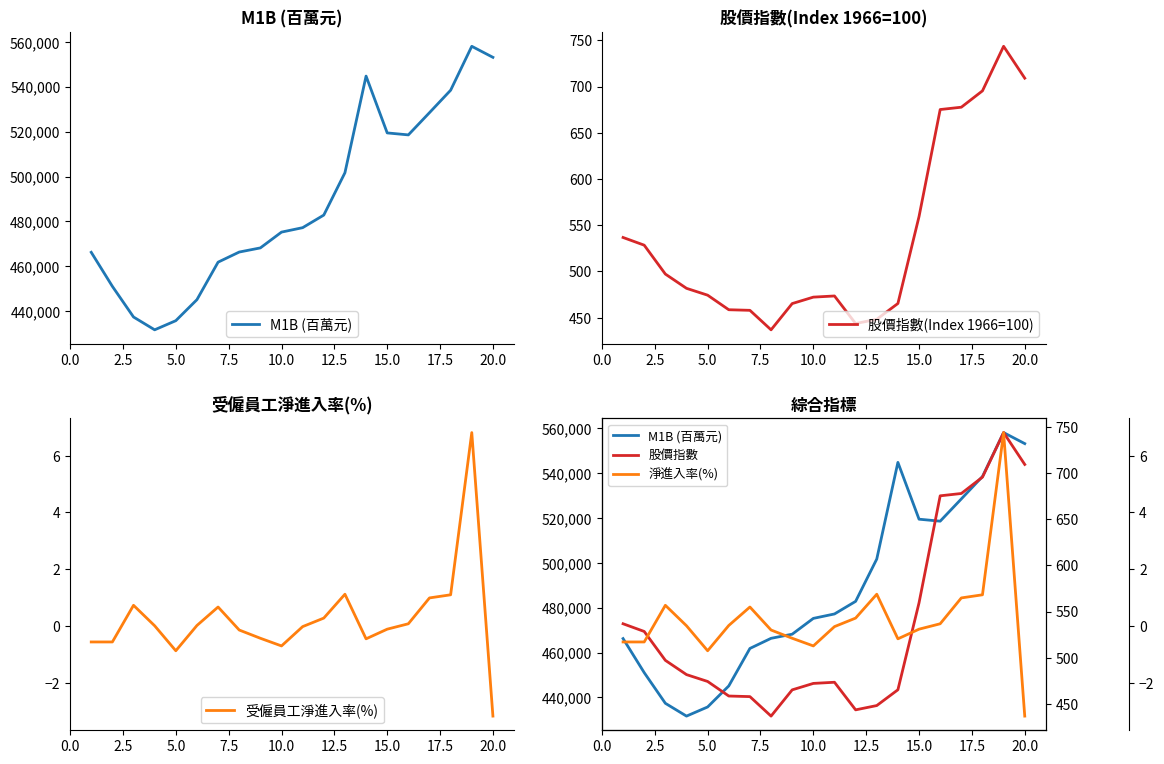

Is this an area chart (filled region under the line)?

No